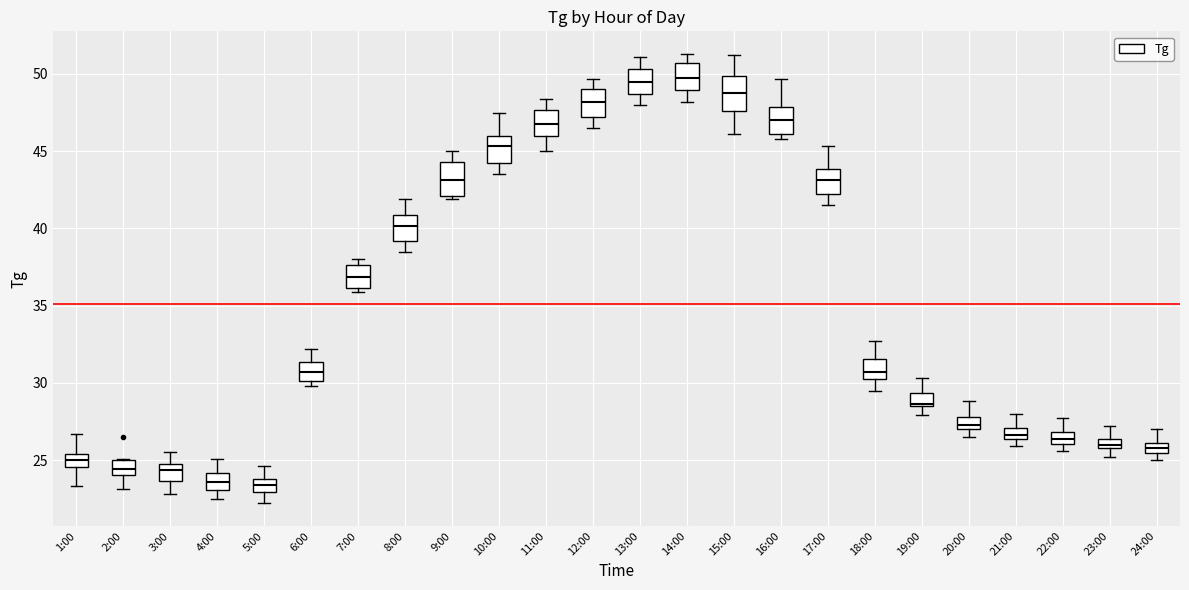

Where does the lower whisker of the box for 15:00 end on the y-axis? The values are not printed on the chart, so give them approximately, as read against the axis.

46.0